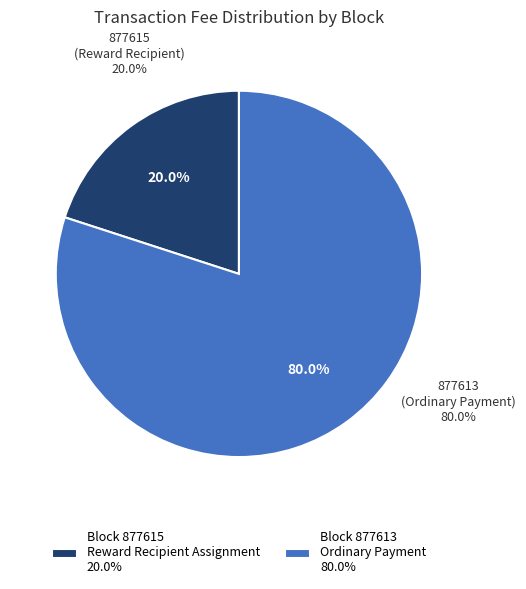

Does 877613 (Ordinary Payment) account for over 50% of the chart?

Yes